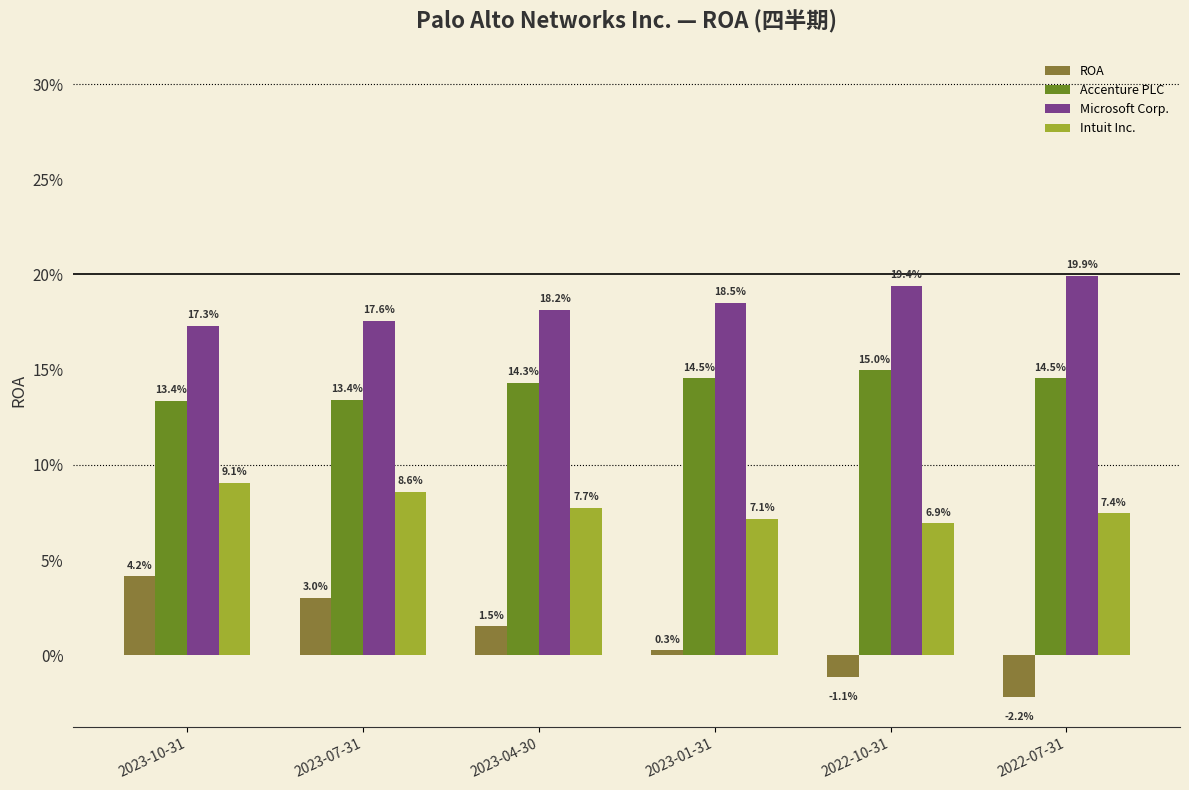

Are the bars horizontal?

No